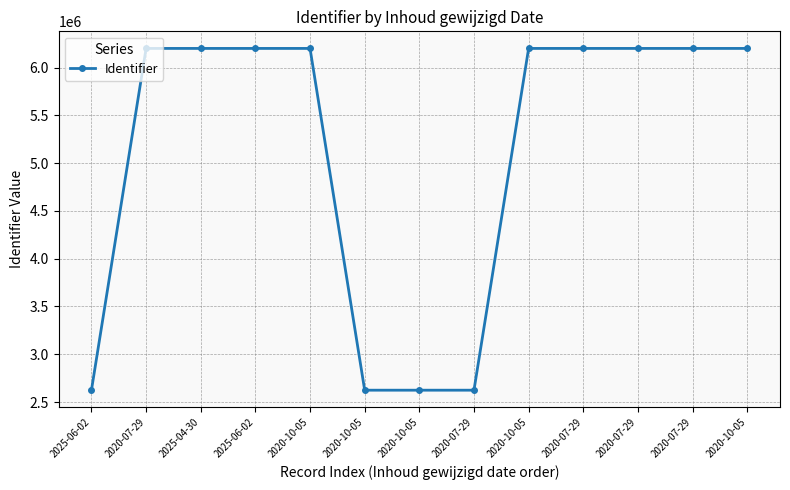

How many points are higher than both their immediate neighbors (excluding endpoints)?

1